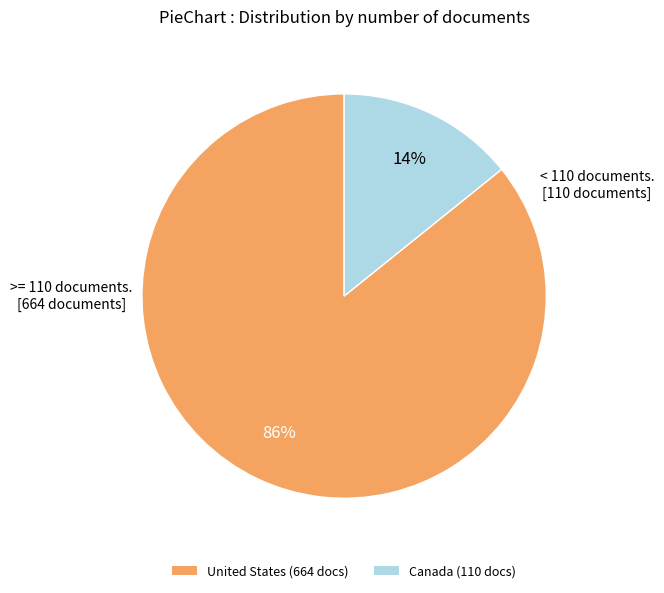

Does United States account for over 50% of the chart?

Yes